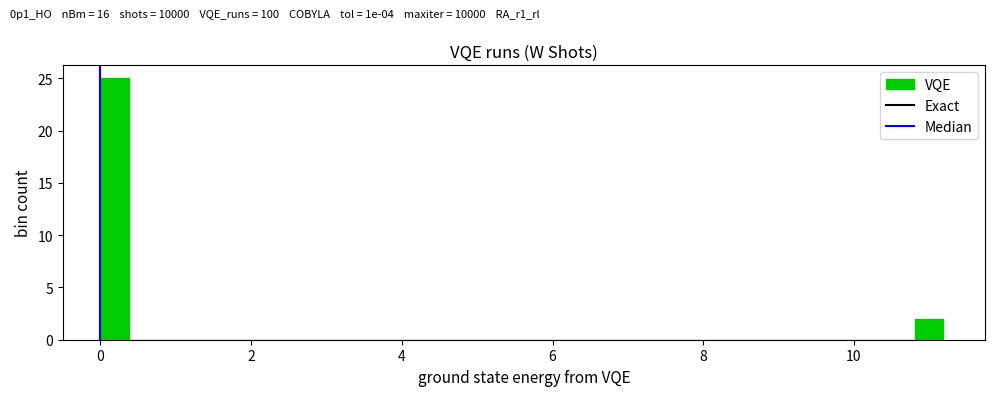

Read against the x-axis, roughly where is the centre of the tallest bar?

0.2